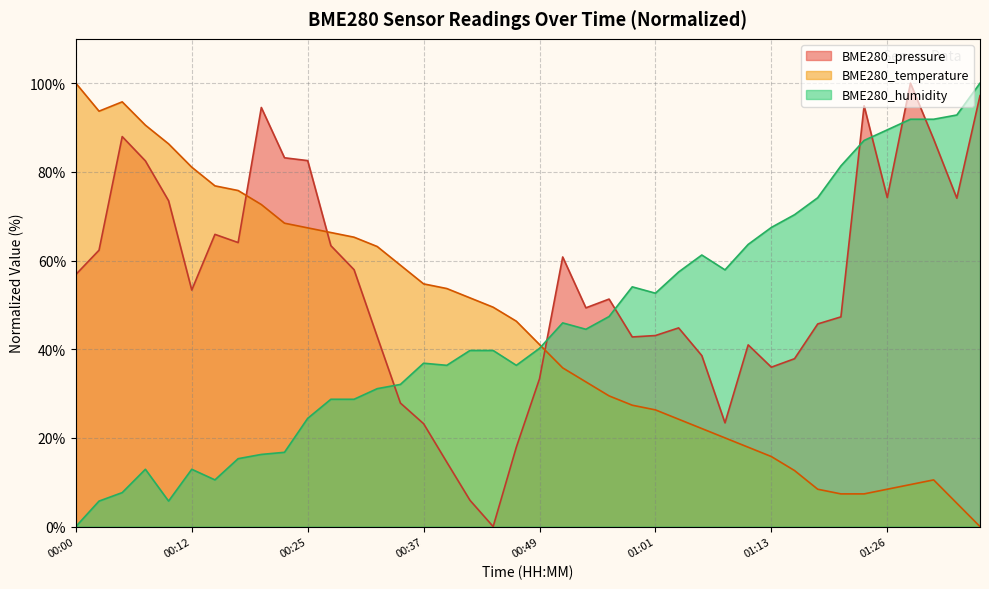

What value does the BME280_pressure series have at 01:33?

74.1